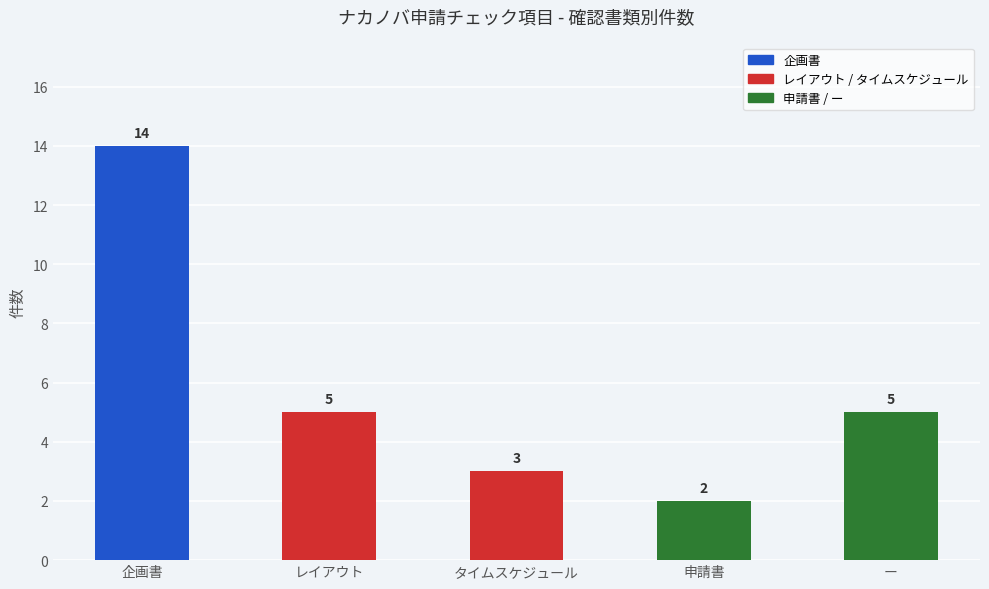

The value at 申請書 is 2. True or false?

True